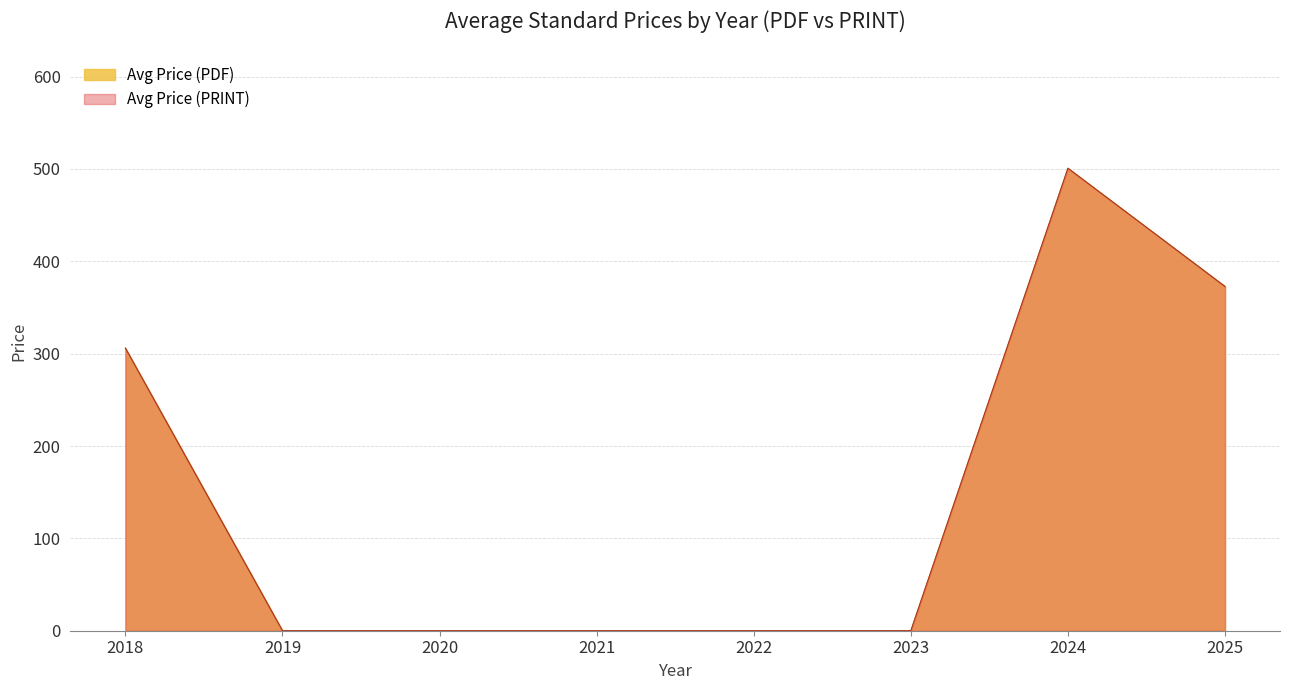

List the series in order of their peak value, highest first.

Avg Price (PDF), Avg Price (PRINT)